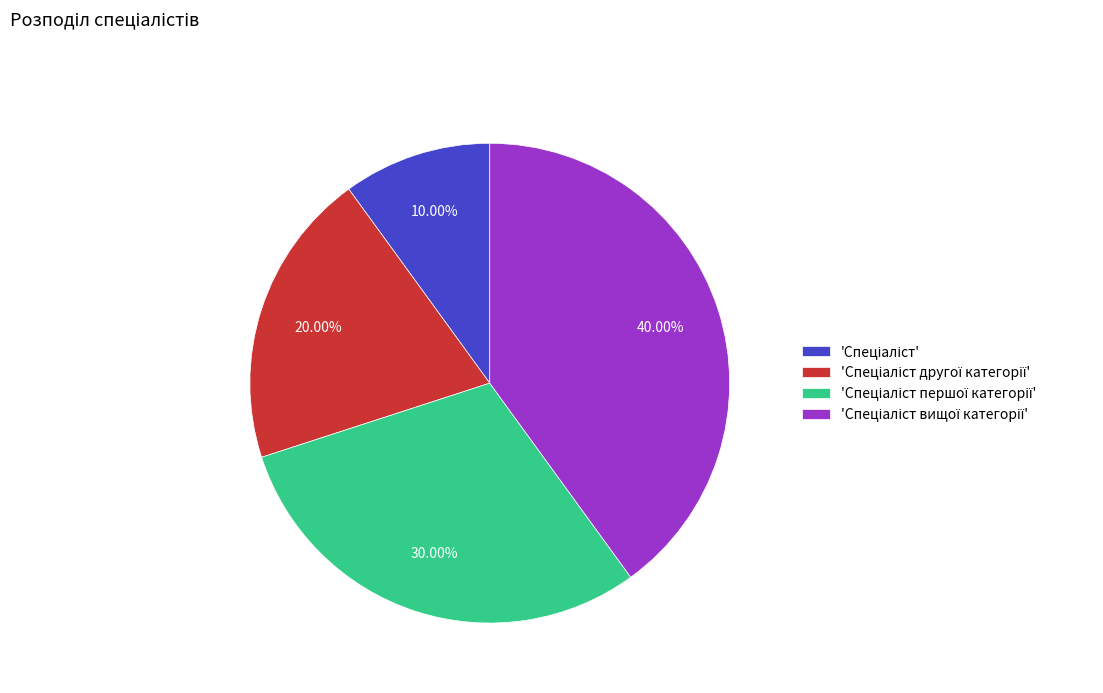

Does any single category account for the majority?

No